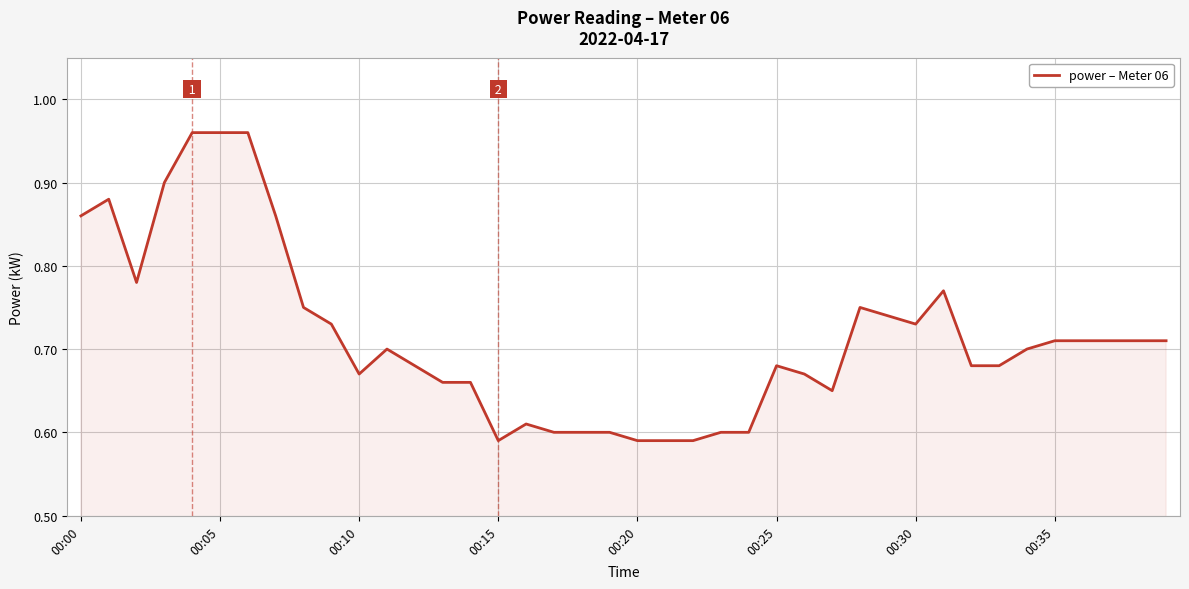

What is the sum of all values?

28.6